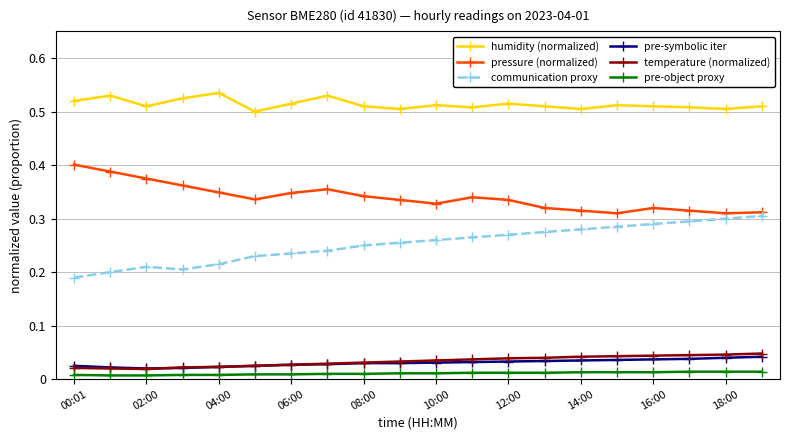

List the series in order of their peak value, highest first.

humidity (normalized), pressure (normalized), communication proxy, temperature (normalized), pre-symbolic iter, pre-object proxy